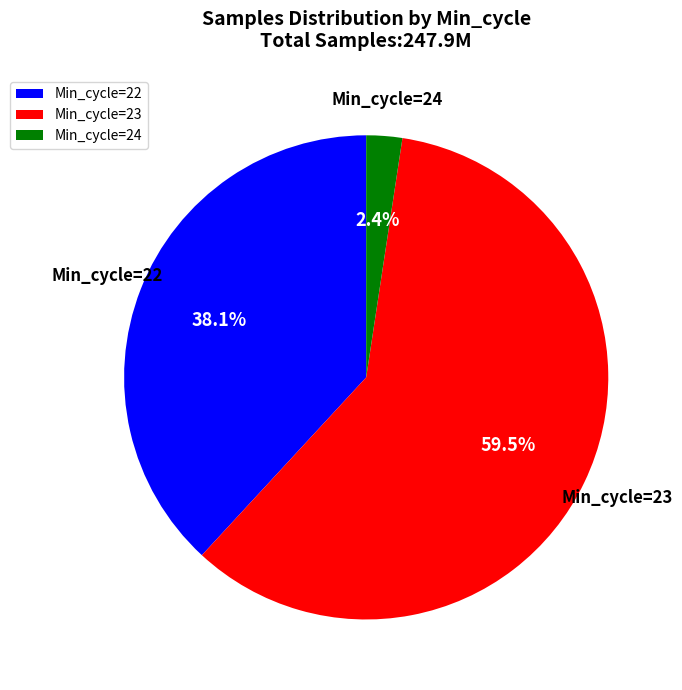

Does Min_cycle=22 represent more than half of the total?

No